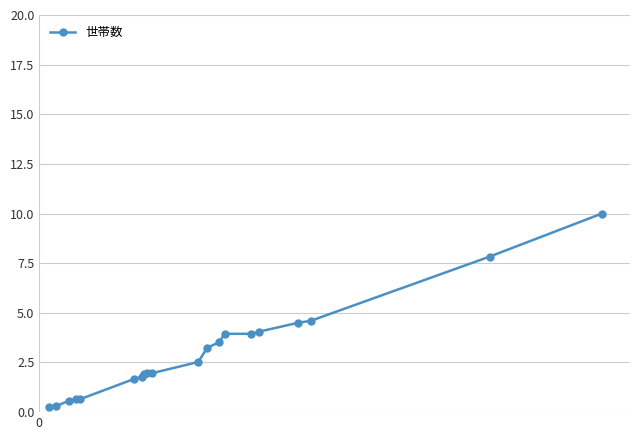

What is the sum of all values?

59.9